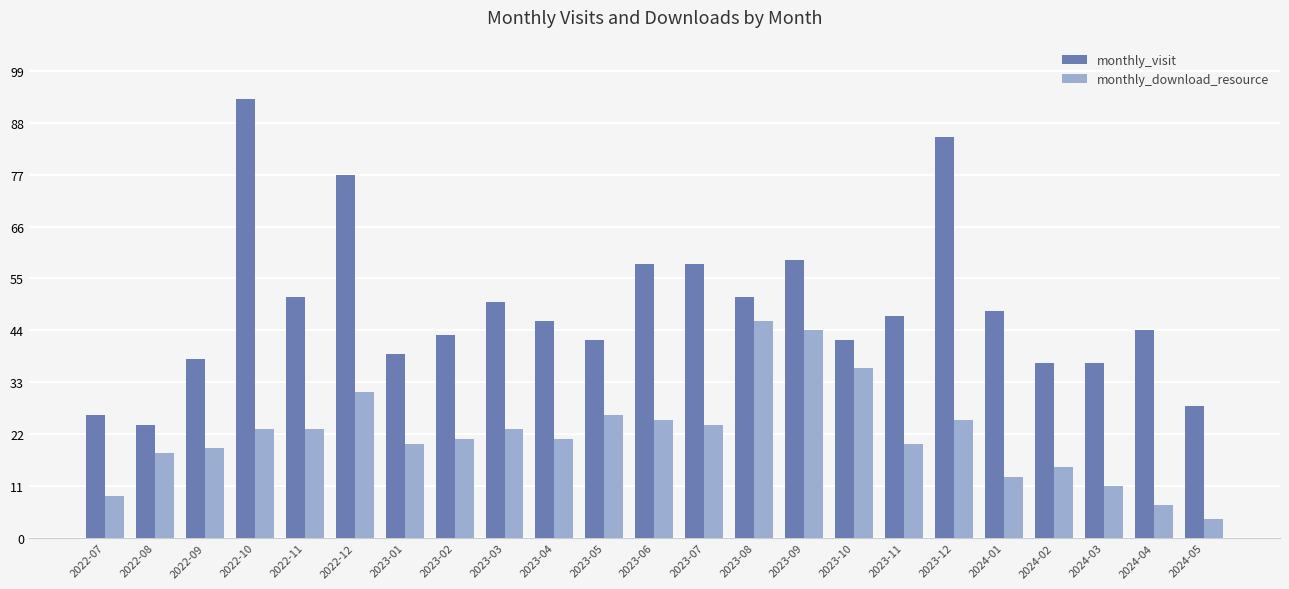

Reading right to left, transcribe all the data shown in this chart.

monthly_visit: 28	44	37	37	48	85	47	42	59	51	58	58	42	46	50	43	39	77	51	93	38	24	26
monthly_download_resource: 4	7	11	15	13	25	20	36	44	46	24	25	26	21	23	21	20	31	23	23	19	18	9